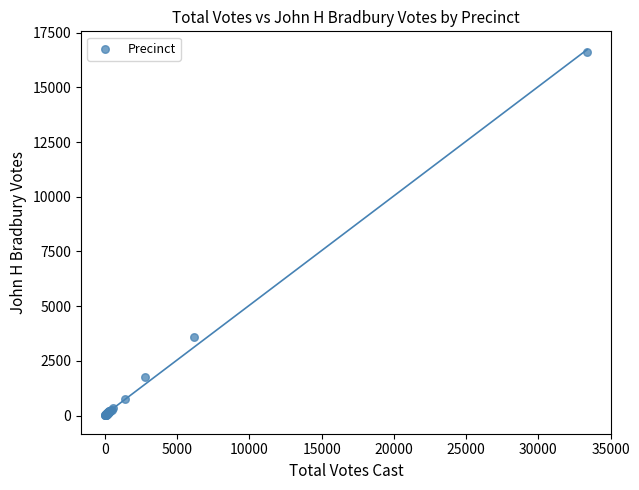

What Y value in the scatter plot is closest to 8309?

3592